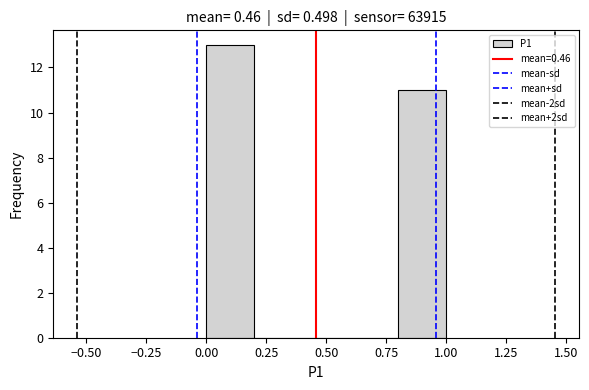

Reading left to right, transcribe this chart: for each bar, give the range it covers on the x-axis and its height. The values are not printed on the chart, so give them approximately, as read against the axis.

0.0 to 0.2: 13
0.2 to 0.4: 0
0.4 to 0.6: 0
0.6 to 0.8: 0
0.8 to 1.0: 11